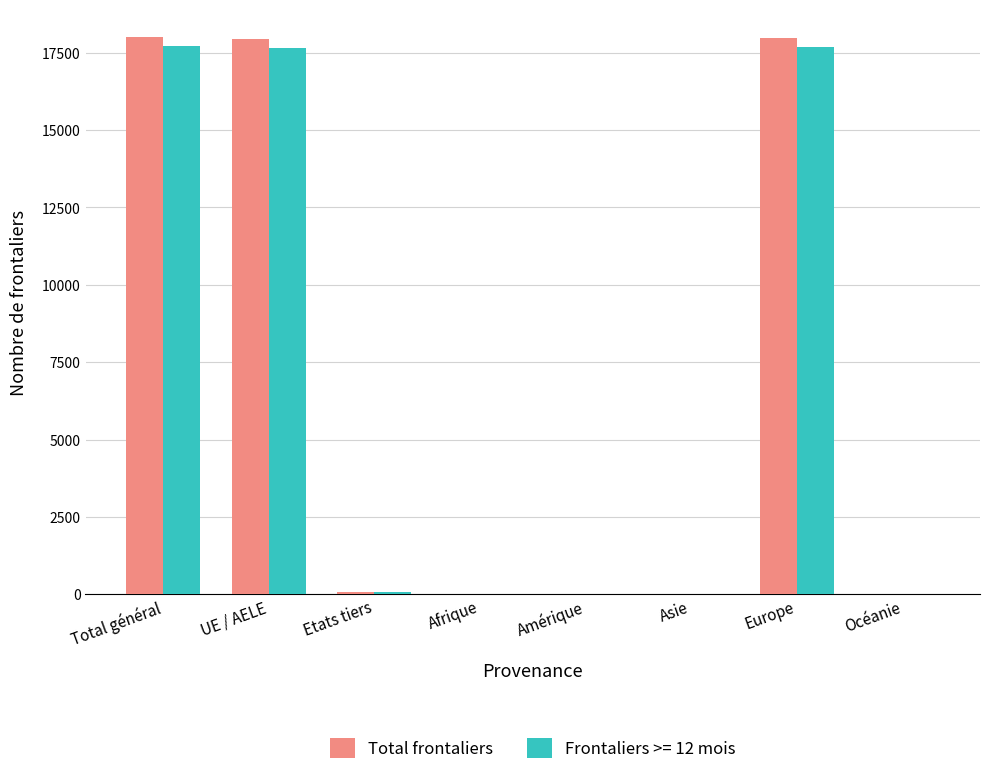

What is the maximum value shown in the chart?

17996